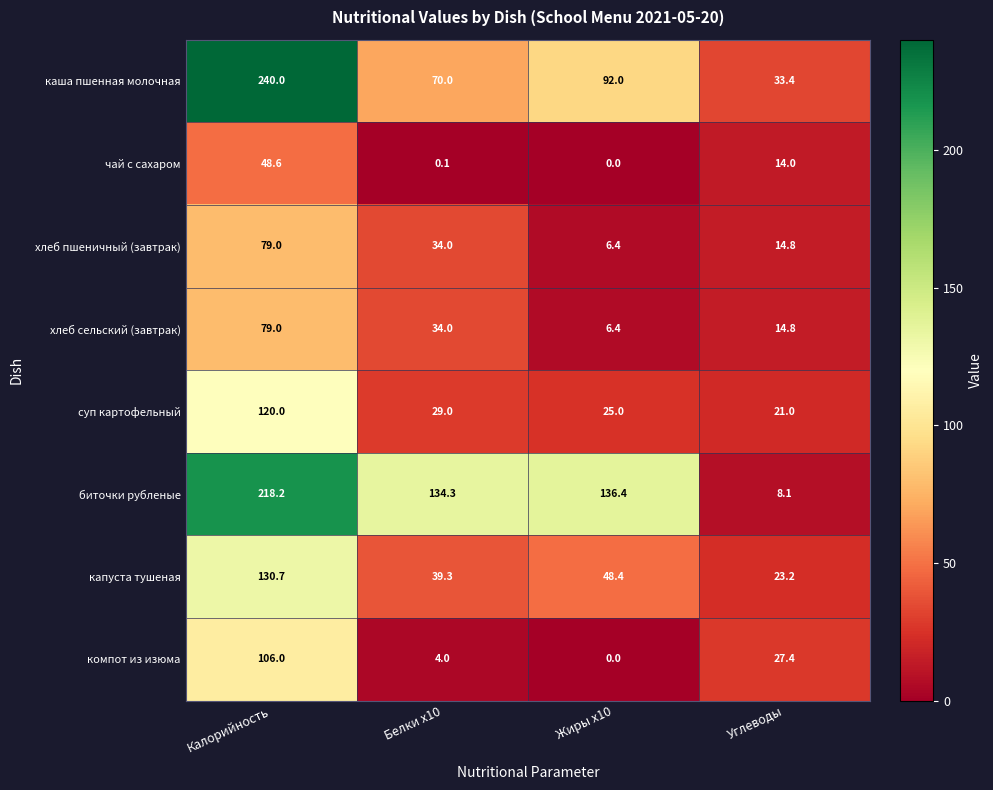

What is the sum of the компот из изюма values at Калорийность and Углеводы?

133.4